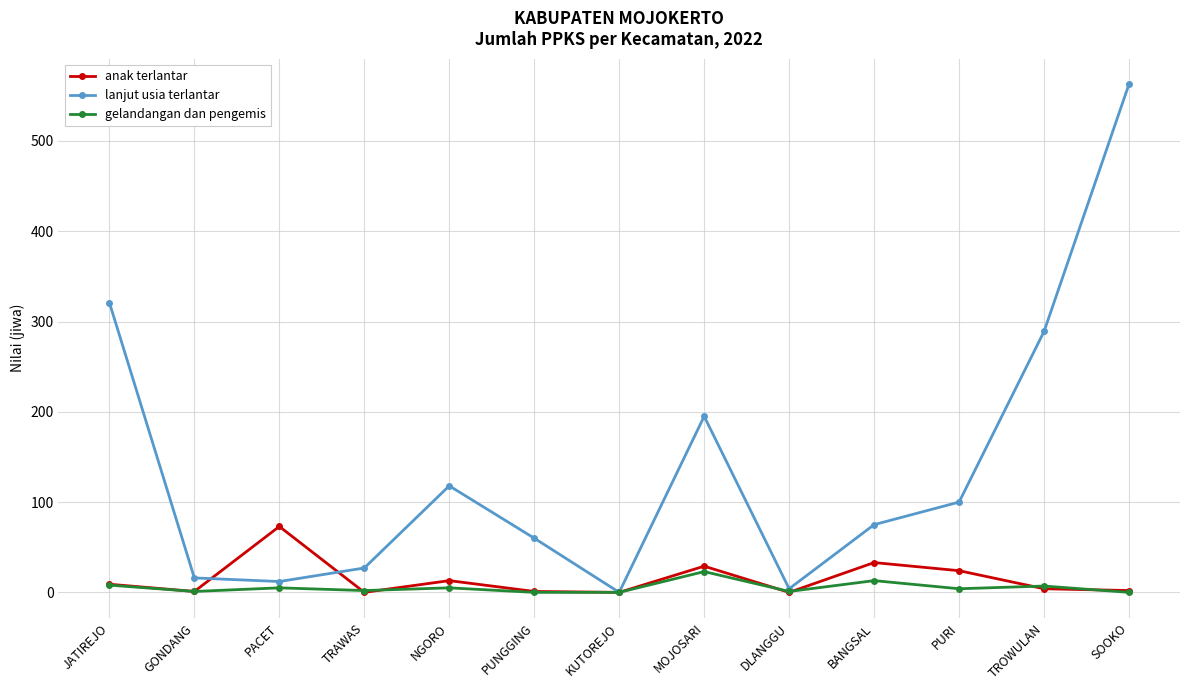

How many data points in gelandangan dan pengemis are less than 4?

6